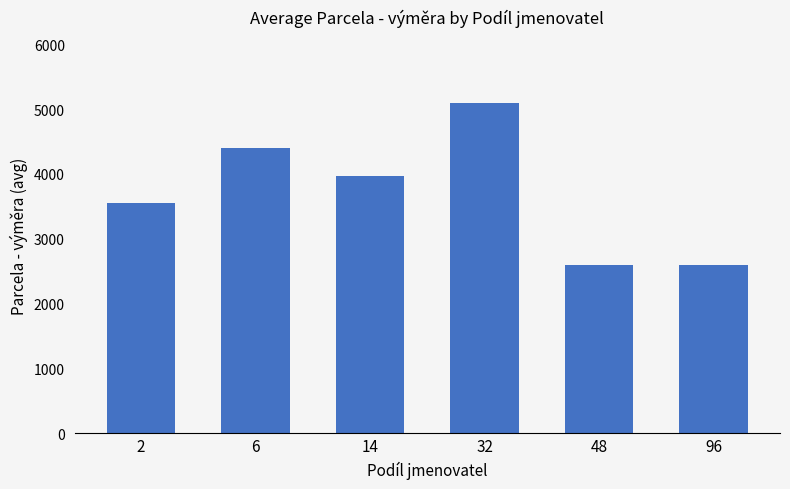

What is the sum of the values at 6 and 14?

8361.7